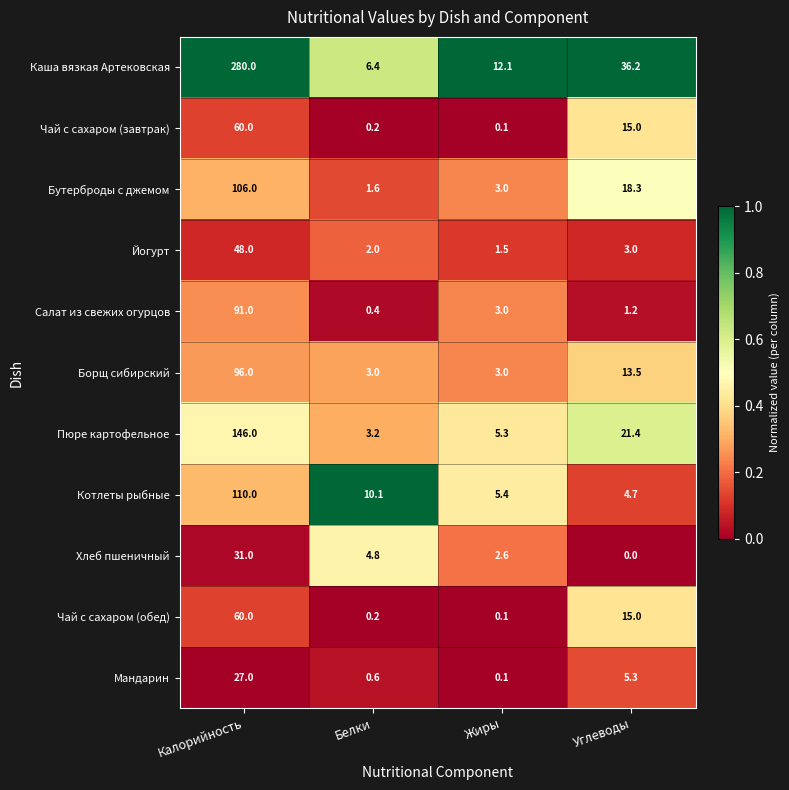

At which label is Пюре картофельное closest to 74?

Углеводы